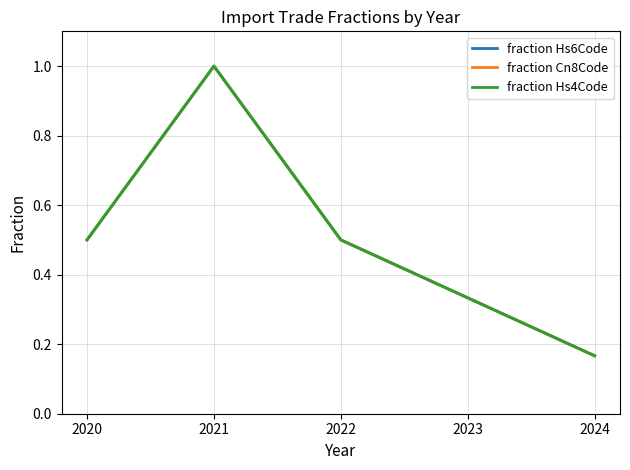

What is the difference between the fraction Hs4Code values at 2021 and 2020?

0.5